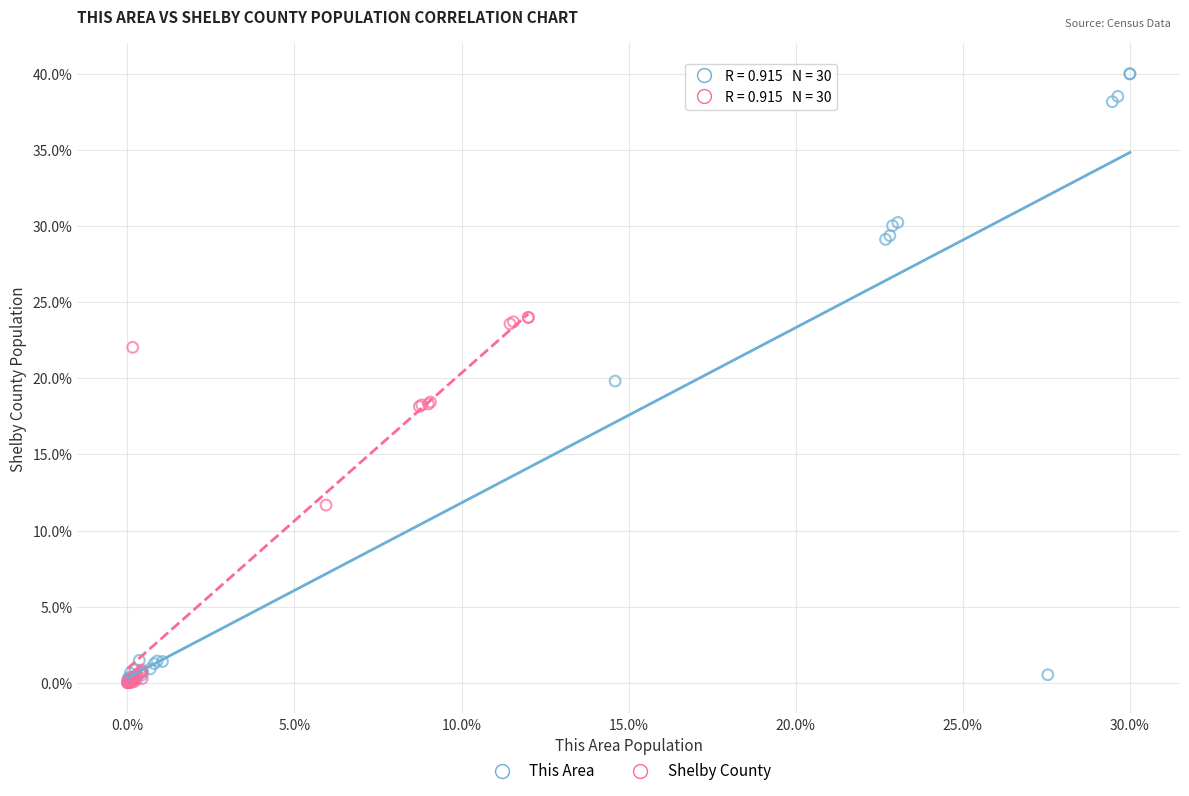

Which series contains the highest Y value?

This Area